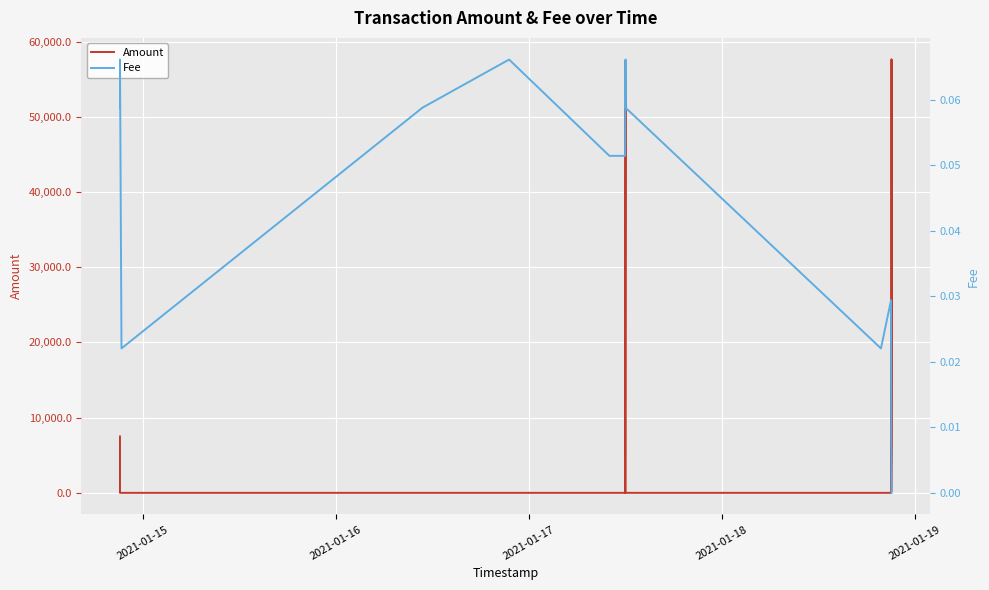

True or false: Amount has a value of 38775.2 at 12.

False